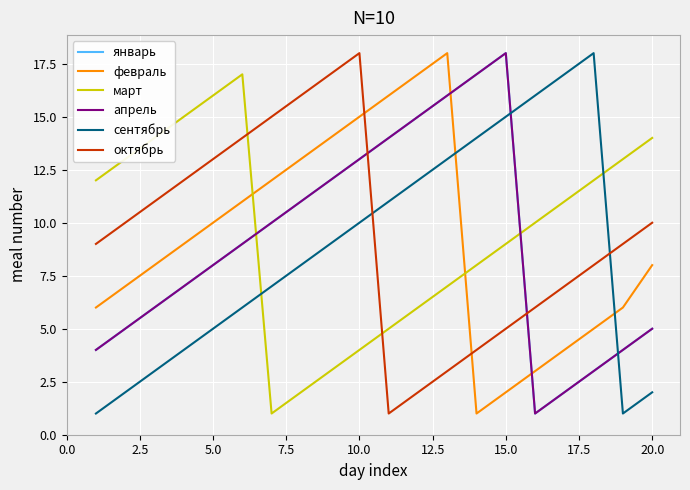

Does the chart have visible grid lines?

Yes